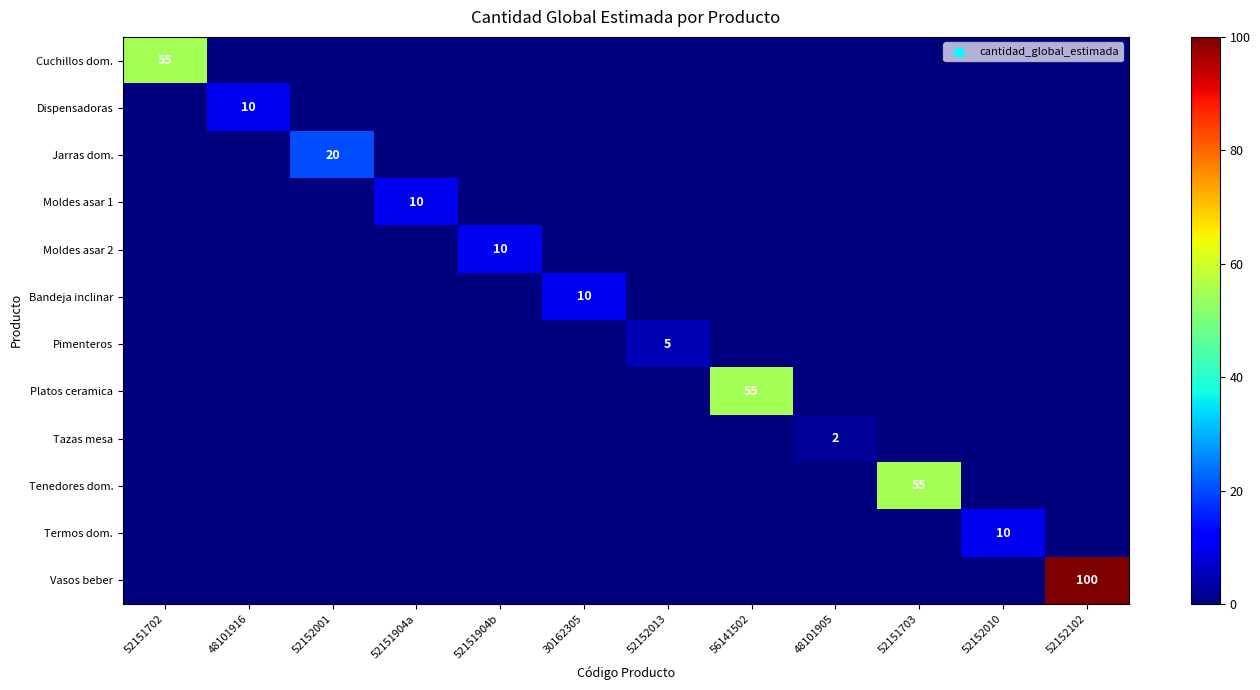

The Jarras dom. series shows 20 at 52152001. True or false?

True